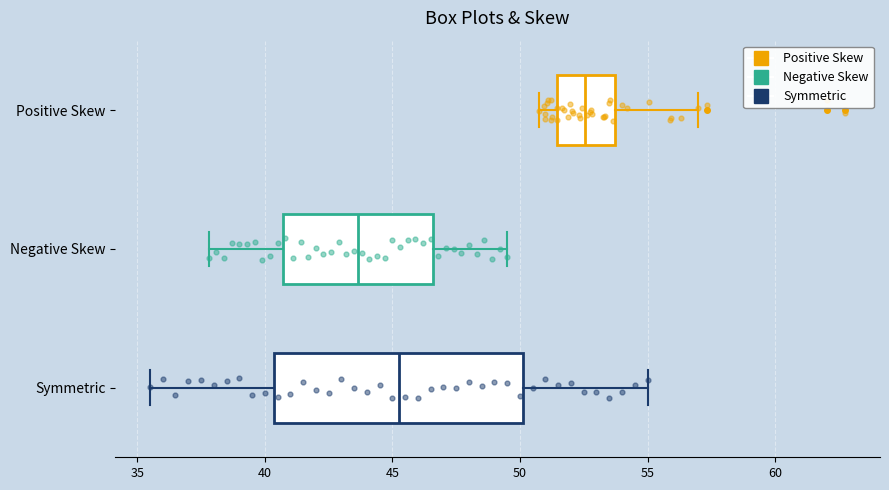

Where is the left edge of the box for Positive Skew on the x-axis? The values are not printed on the chart, so give them approximately, as read against the axis.

51.5